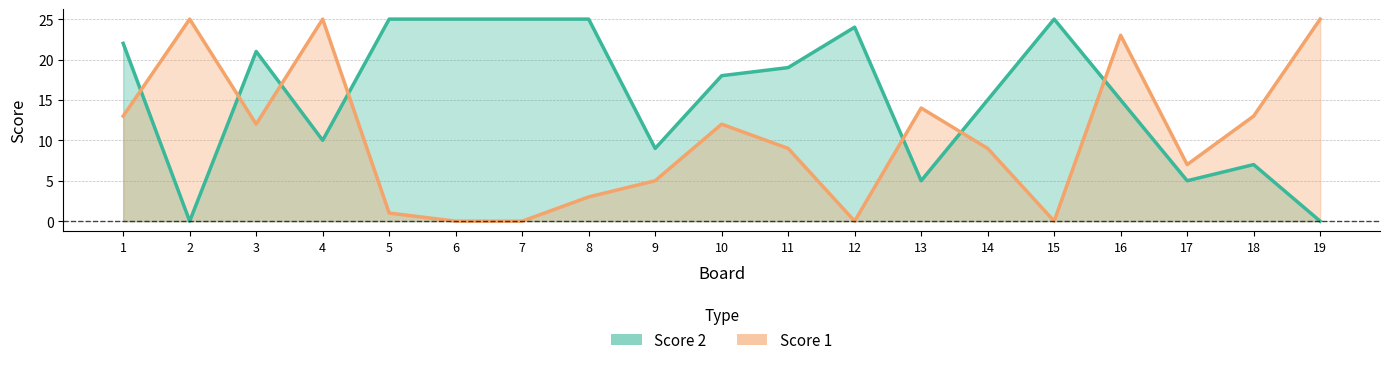

How many times do Score 2 and Score 1 cross each other?

7